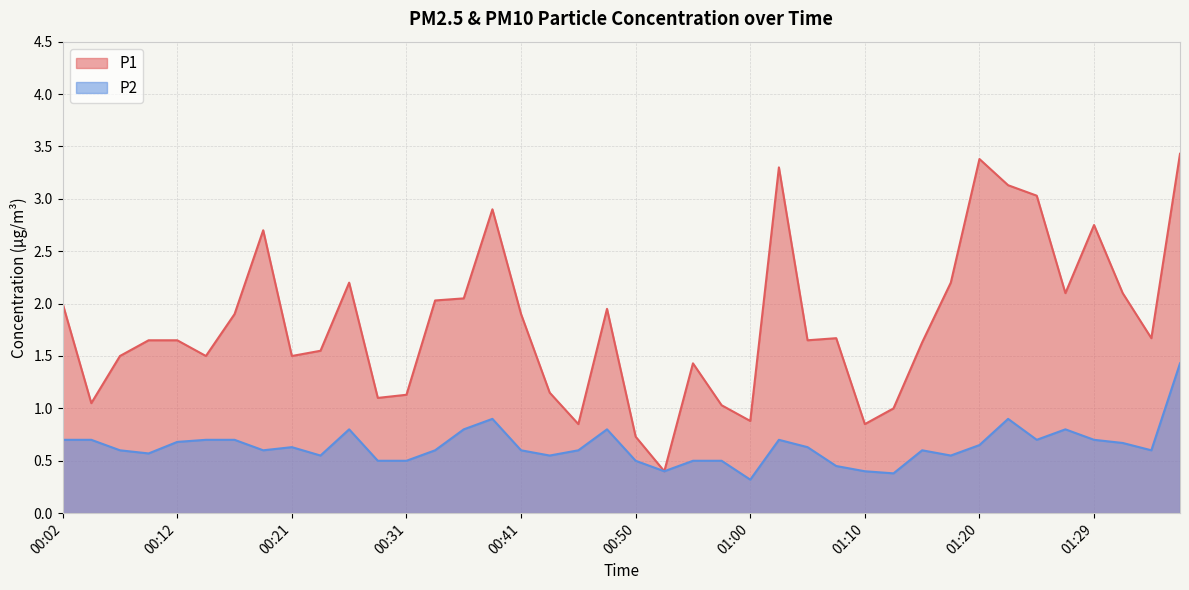

True or false: P1 and P2 intersect in this chart.

False